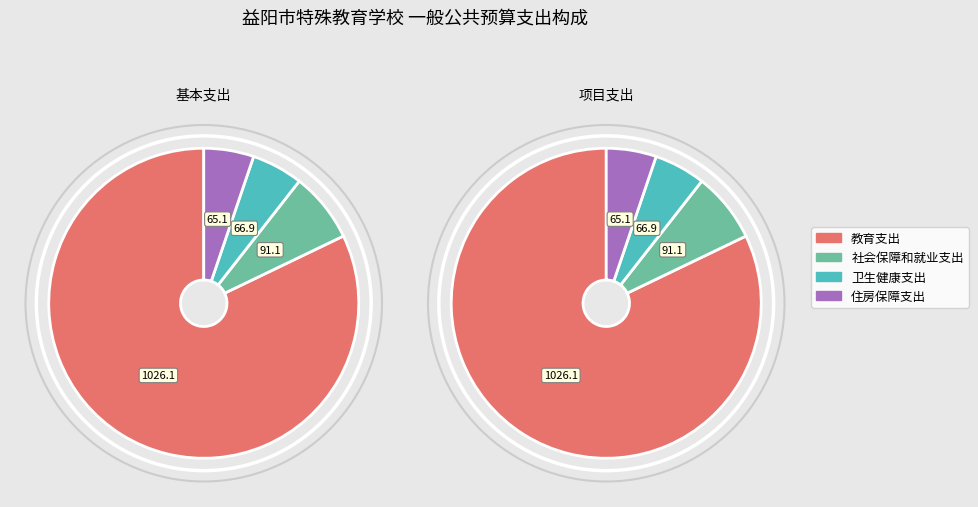

Does any single category account for the majority?

Yes